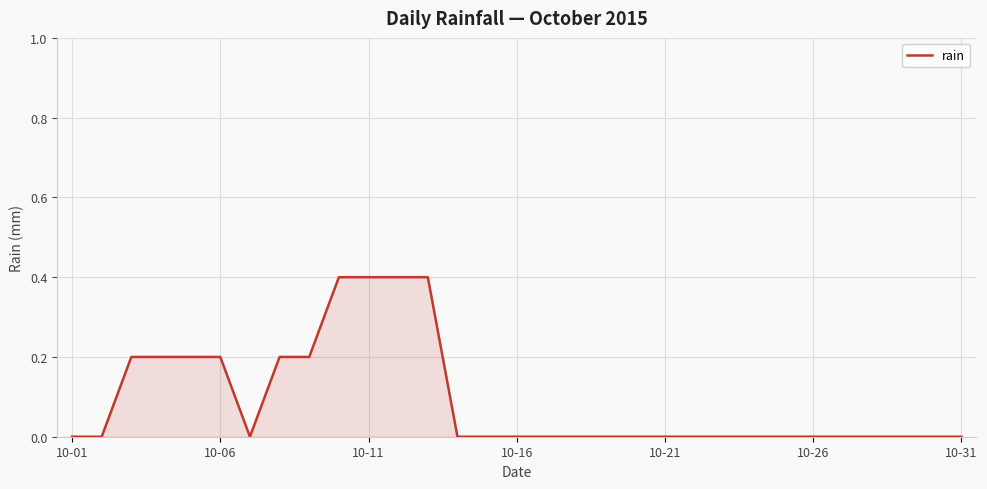

What is the greatest value displayed?

0.4